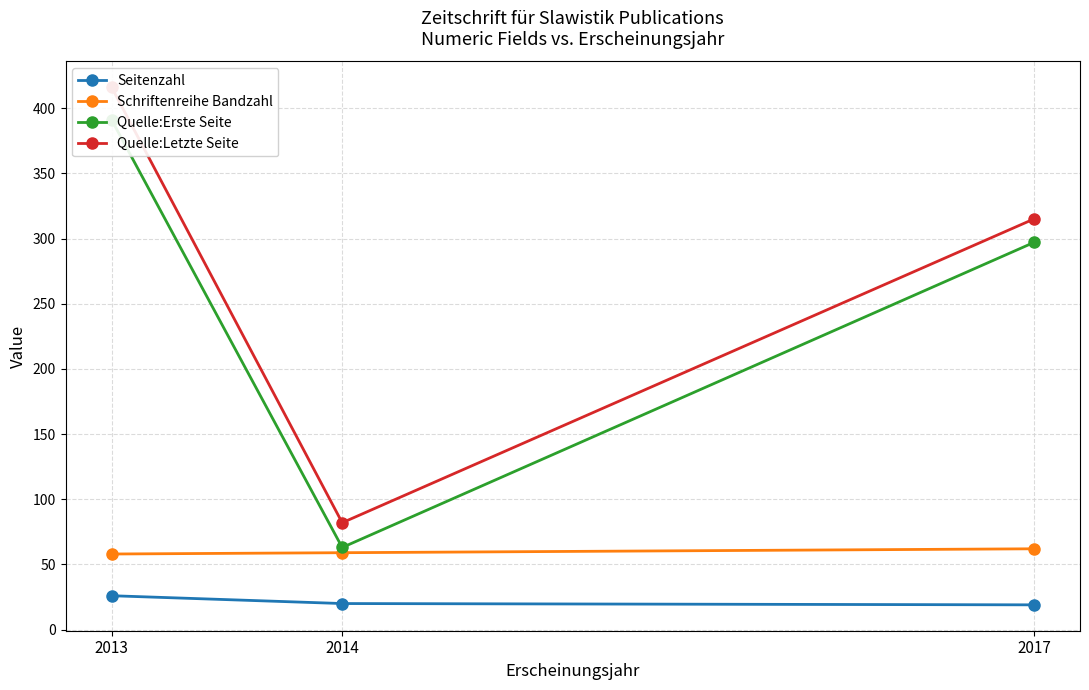

What is the lowest value of the Quelle:Letzte Seite series?

82